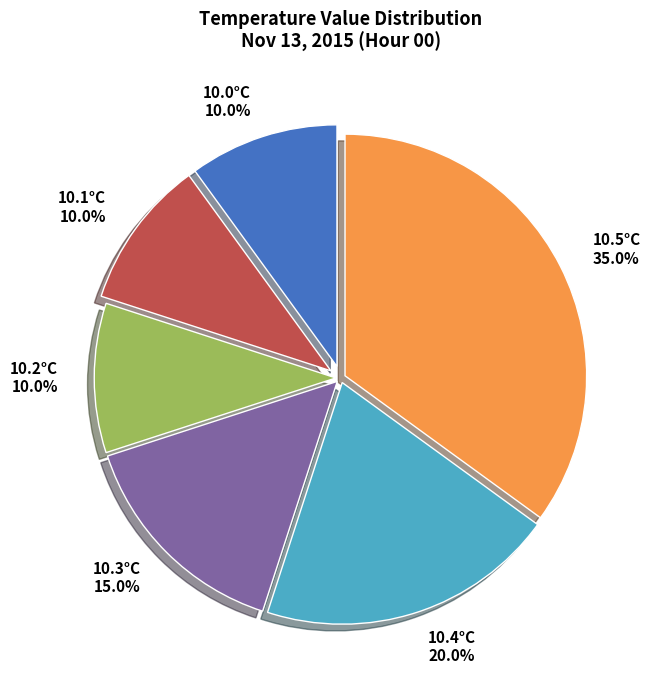

Is there any slice that represents more than half of the pie?

No